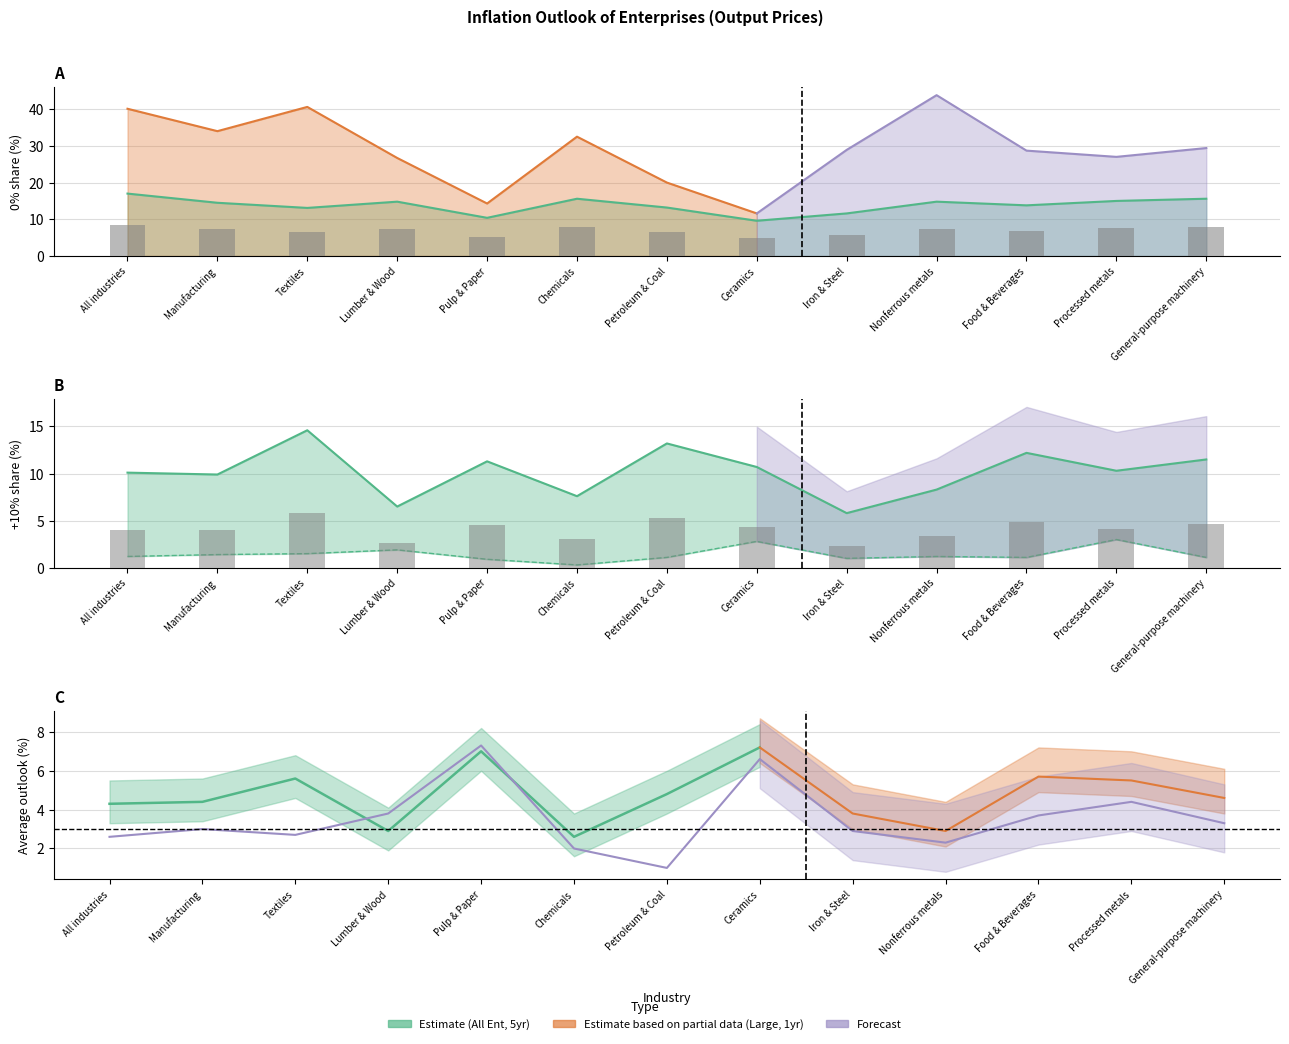

How many groups of bars are there?

13